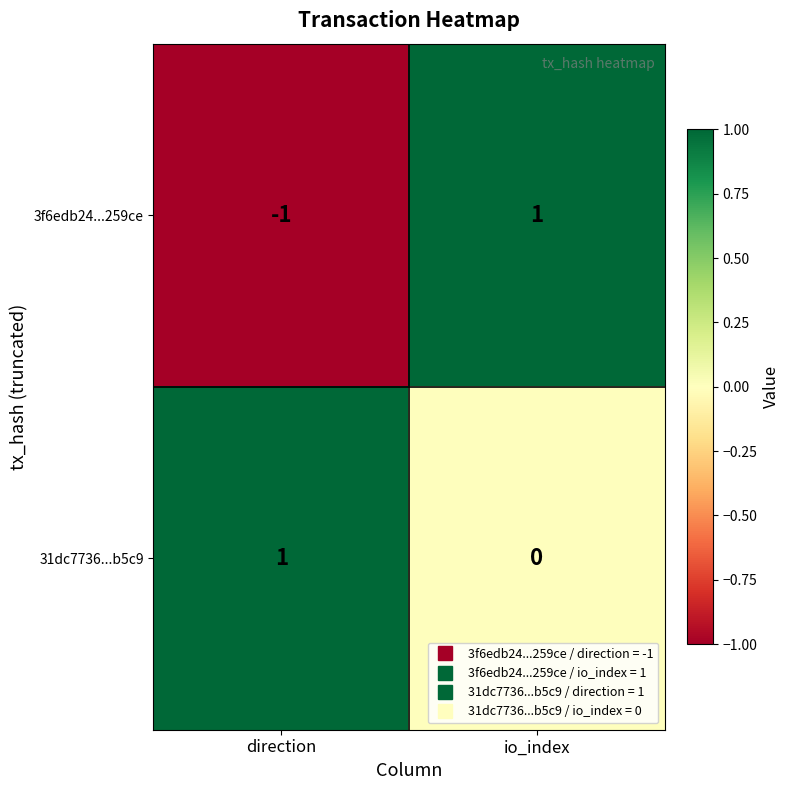

Which series has the largest range (max minus min)?

3f6edb24...259ce